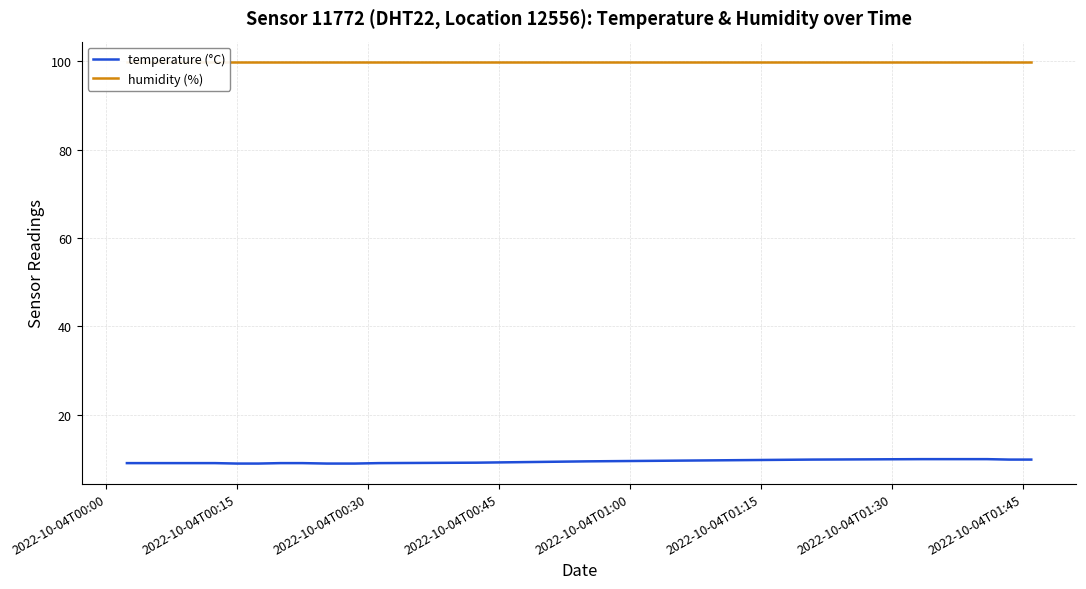

Which series has the largest range (max minus min)?

temperature (°C)